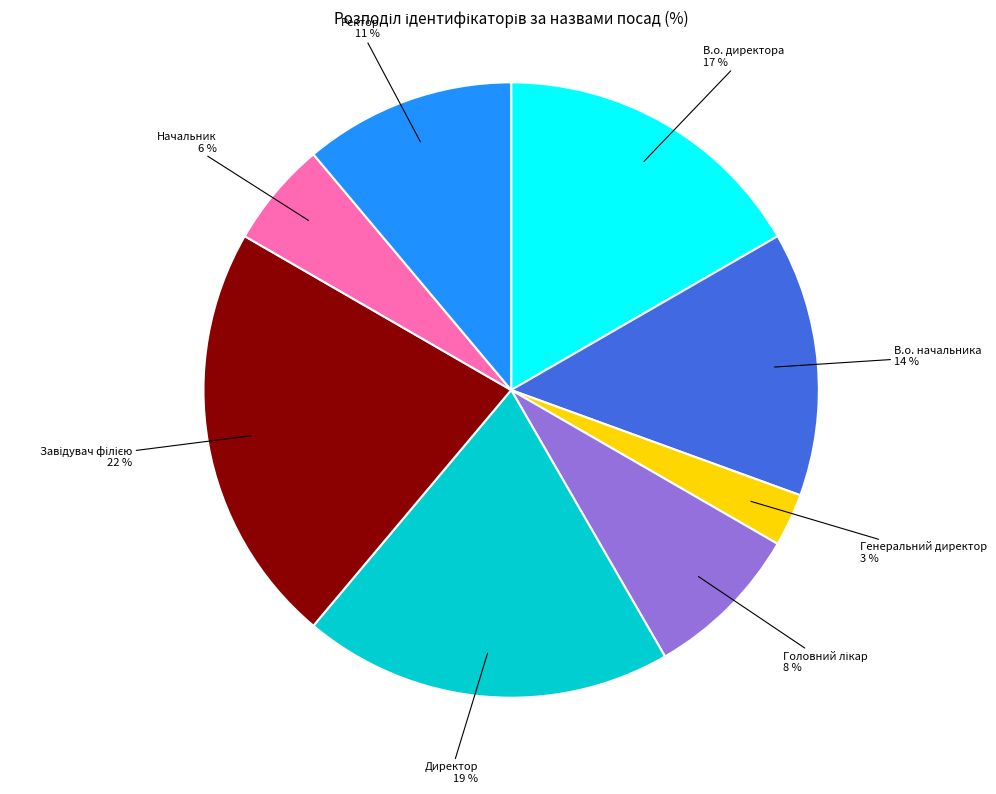

Does any single category account for the majority?

No